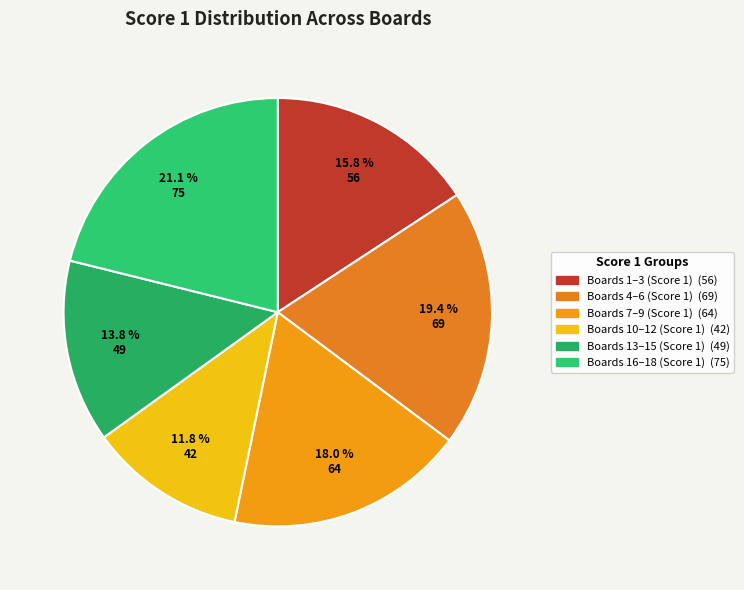

How many slices are in this pie chart?

6